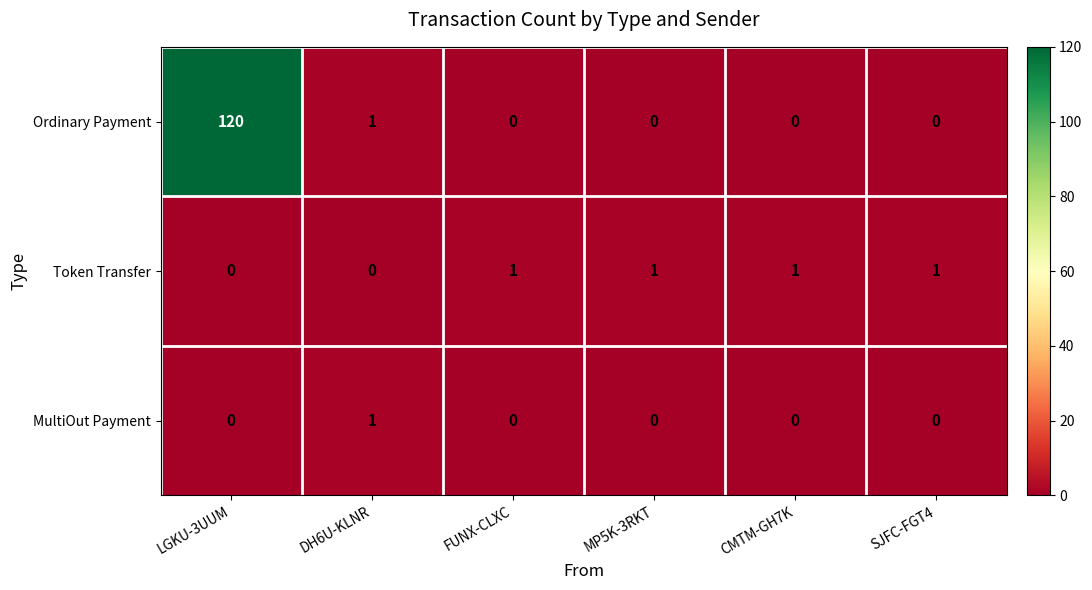

True or false: MultiOut Payment has a value of 1 at FUNX-CLXC.

False